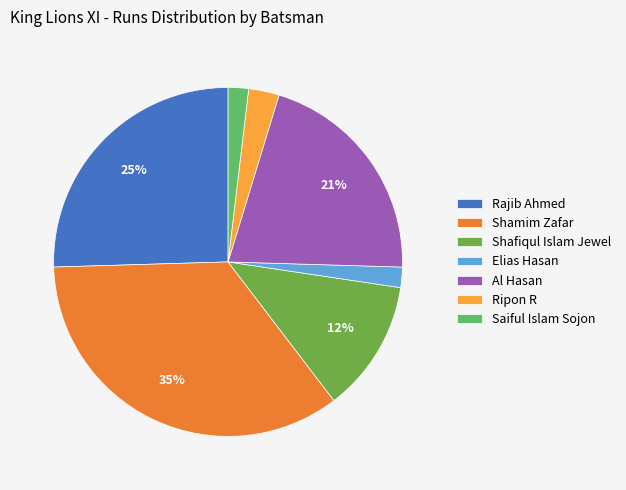

Do Al Hasan and Shafiqul Islam Jewel together represent more than half of the pie?

No